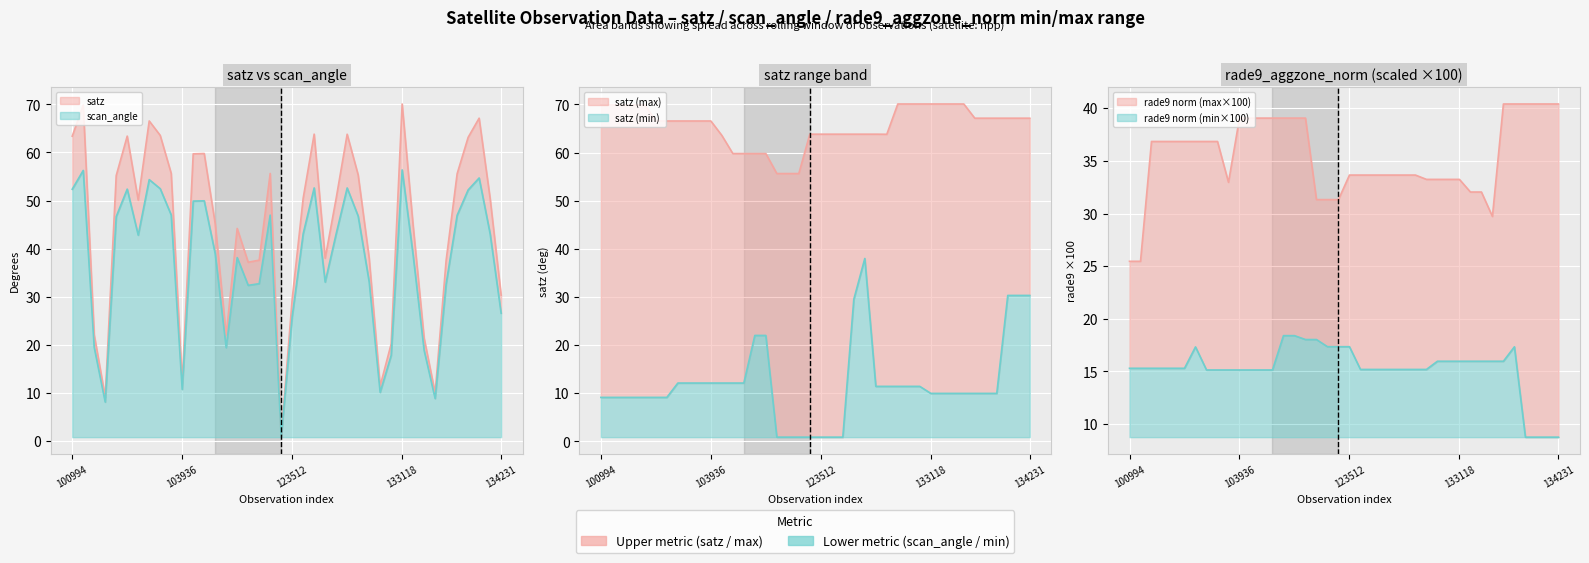

The value of satz at 38 is 69.5. True or false?

False